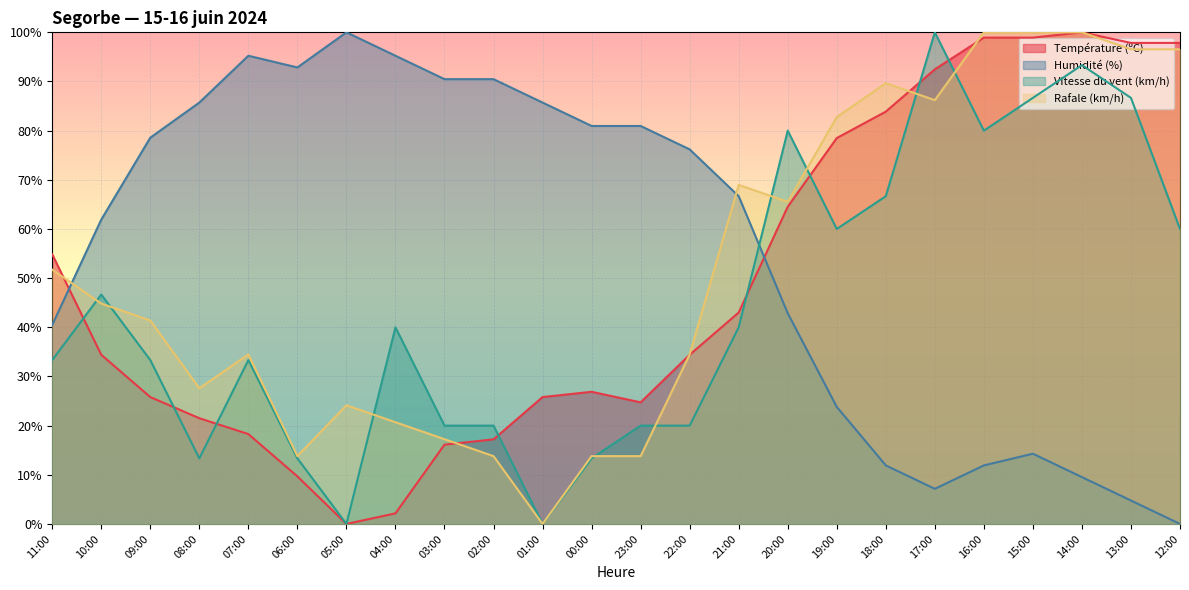

True or false: Température (ºC) and Humidité (%) intersect in this chart.

True